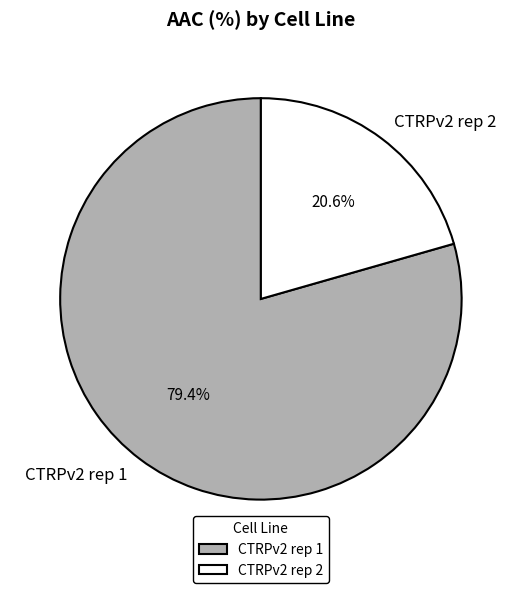

To the nearest percent, what portion does CTRPv2 rep 1 represent?

79%